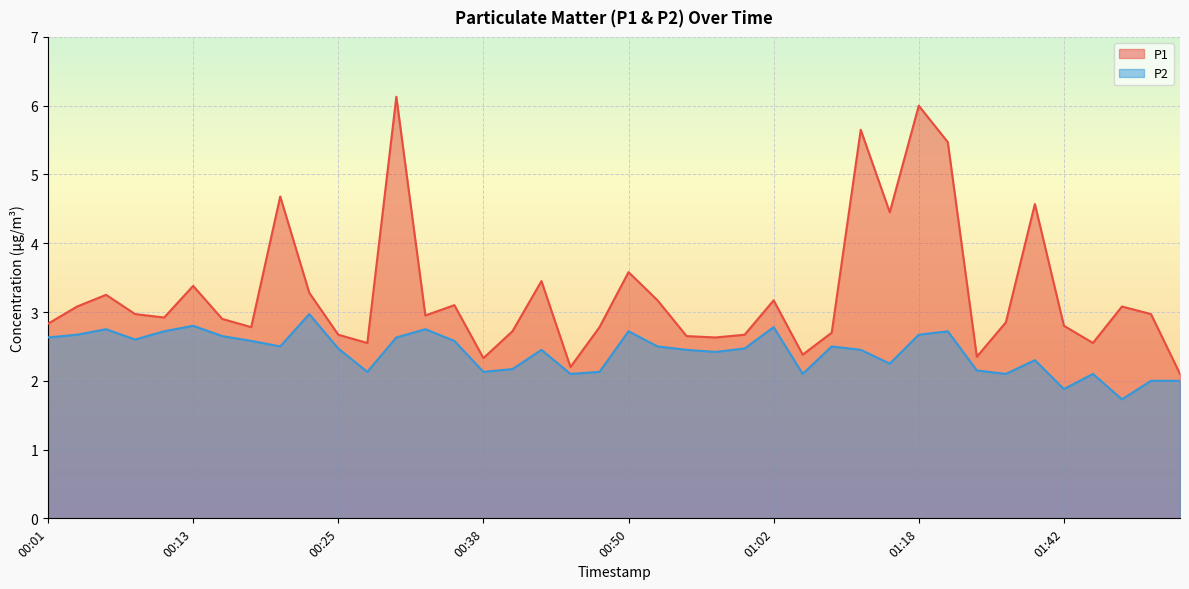

True or false: P1 has a value of 4.1 at 01:04.

False